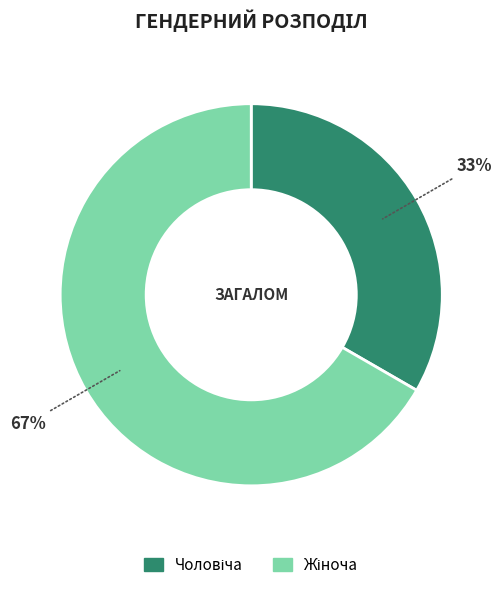

Is there a majority slice in this chart?

Yes